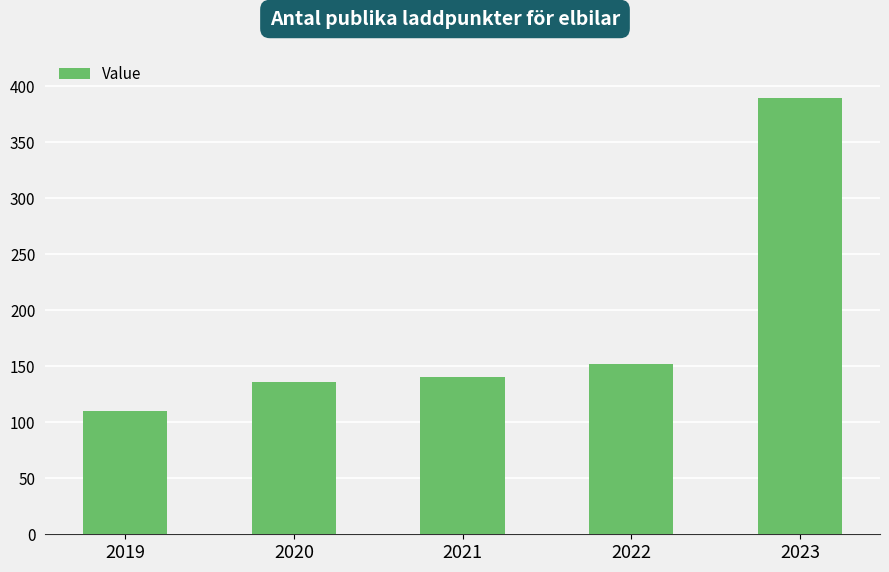

What is the greatest value displayed?

389